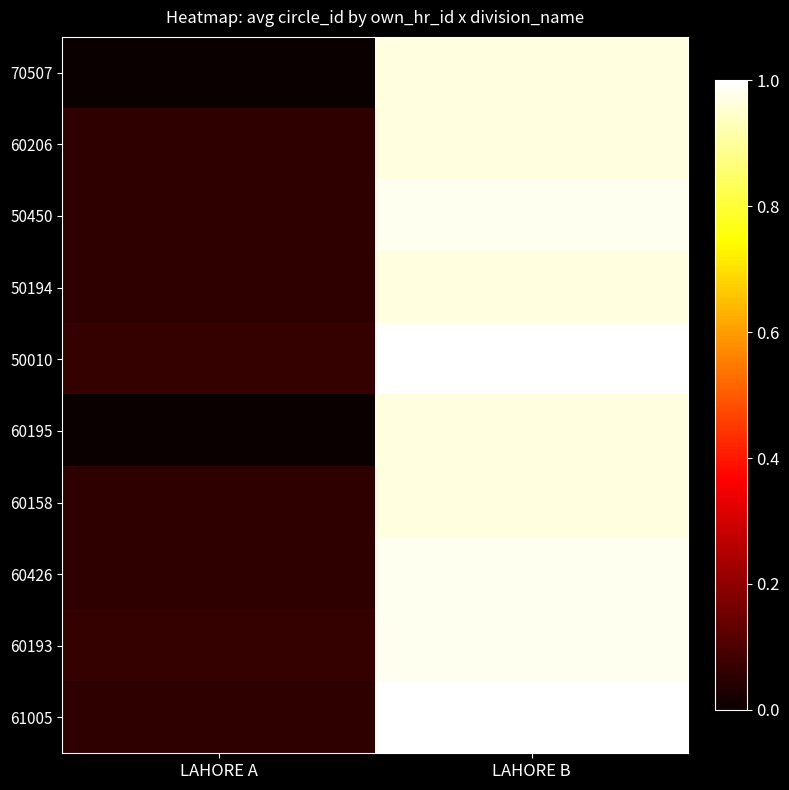

At LAHORE B, list the series in order from largest to smallest.

50010, 61005, 60193, 50450, 60426, 60158, 70507, 60206, 50194, 60195